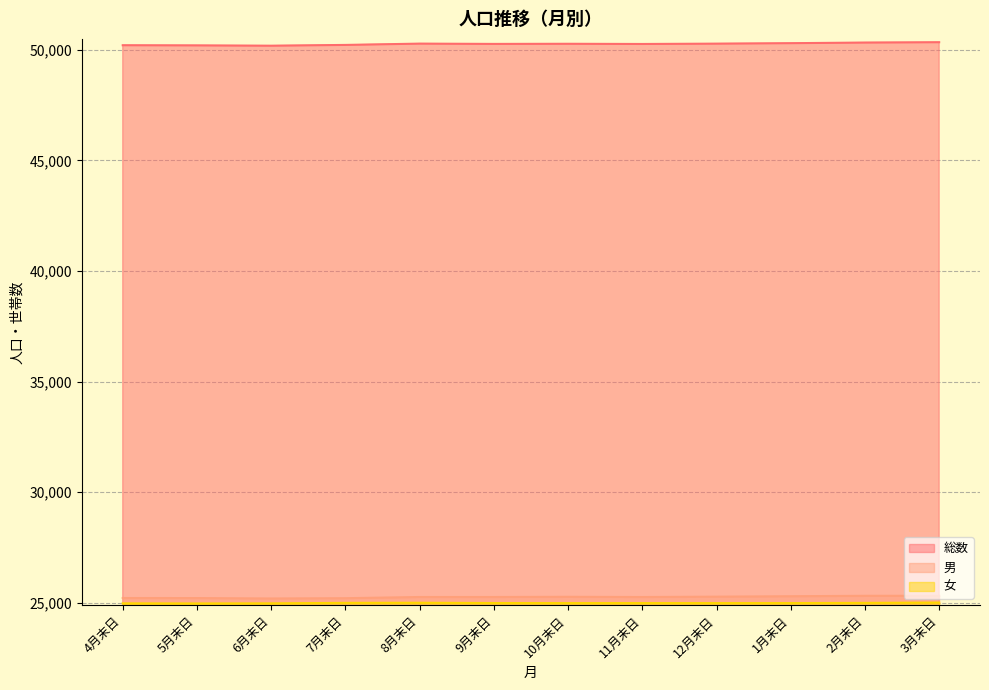

What is the smallest value displayed?

24975